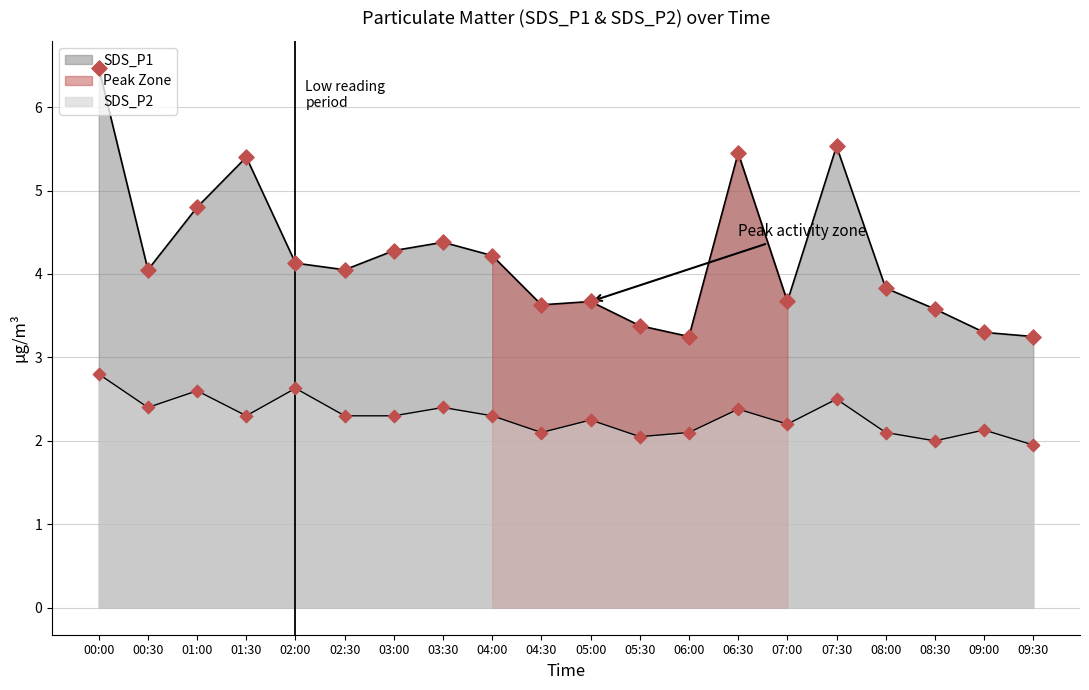

Is the value of SDS_P2 at 00:00 greater than the value of SDS_P1 at 05:30?

No